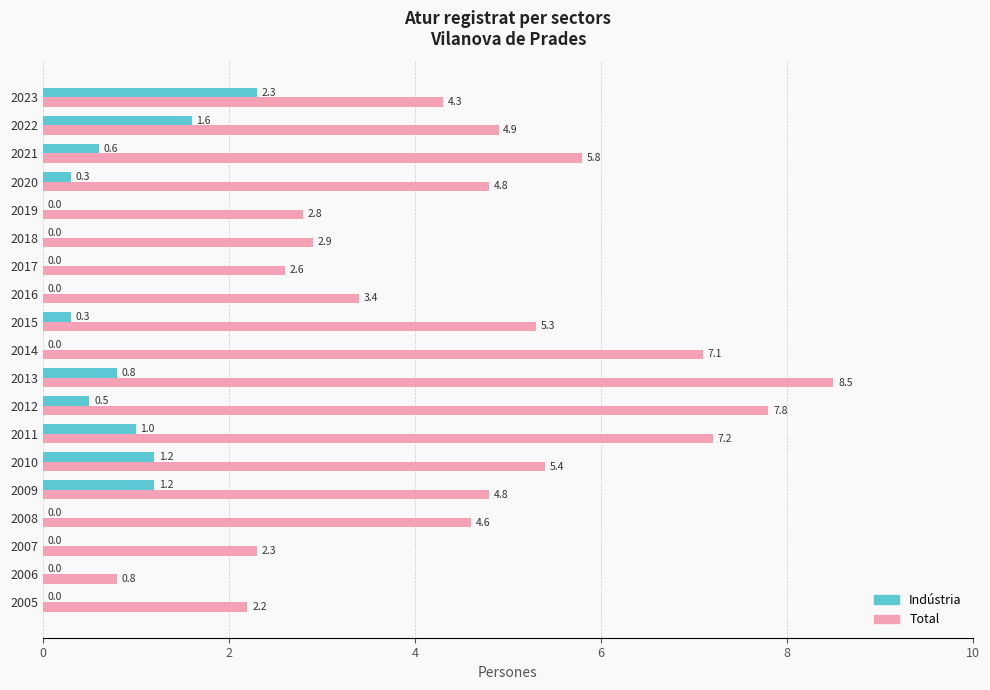

Which series has the widest spread of values?

Total